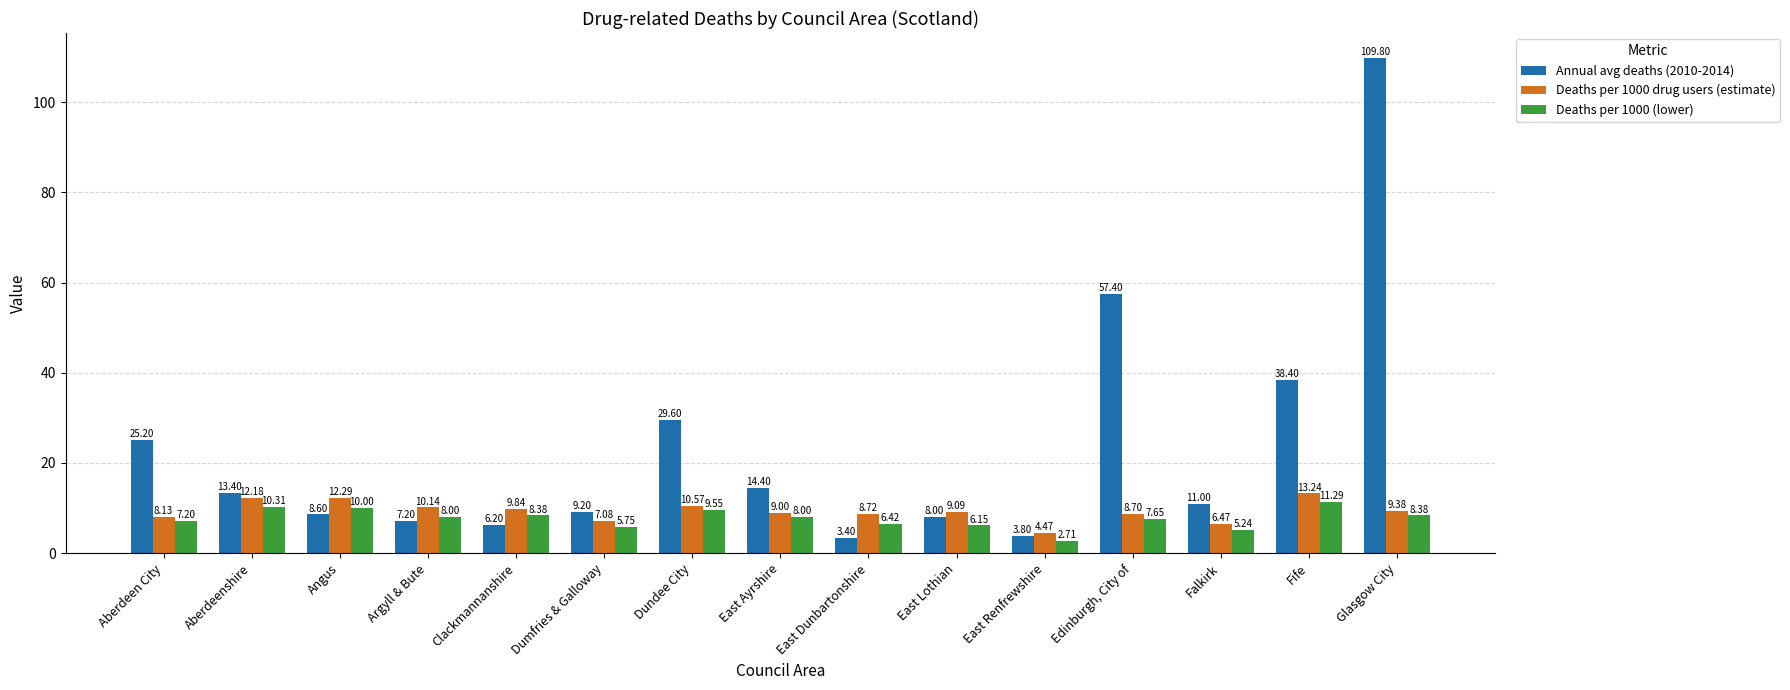

Which series has the largest total across all categories?

Annual avg deaths (2010-2014)